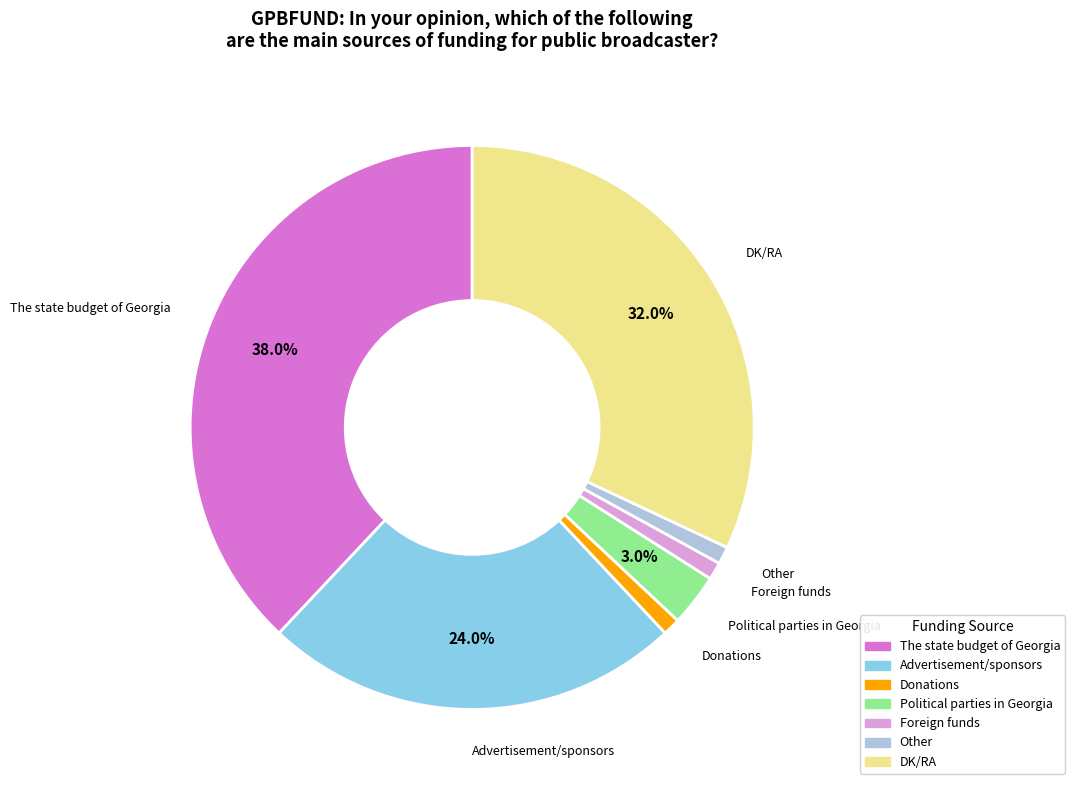

Does any single category account for the majority?

No